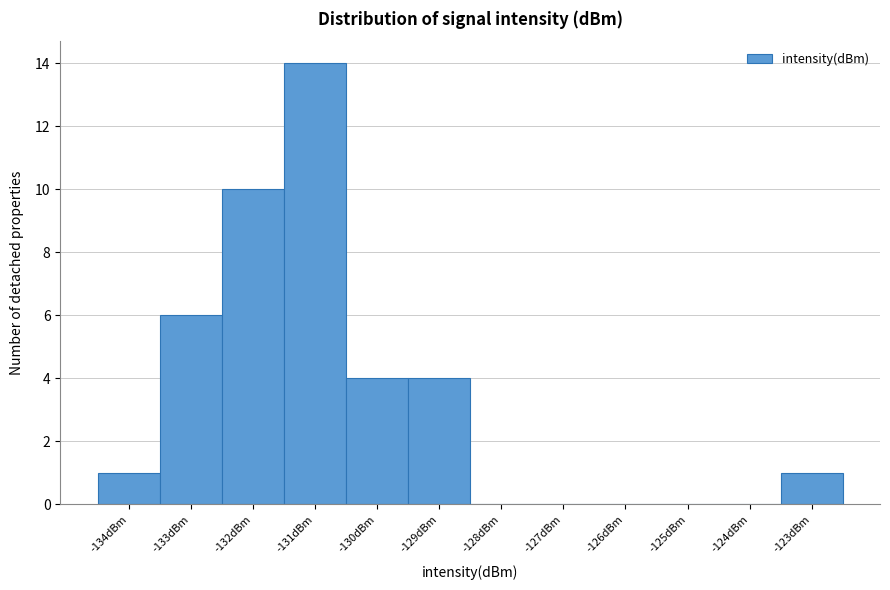

Reading left to right, what are all the values shown in this chart?

-134dBm=1	-133dBm=6	-132dBm=10	-131dBm=14	-130dBm=4	-129dBm=4	-128dBm=0	-127dBm=0	-126dBm=0	-125dBm=0	-124dBm=0	-123dBm=1